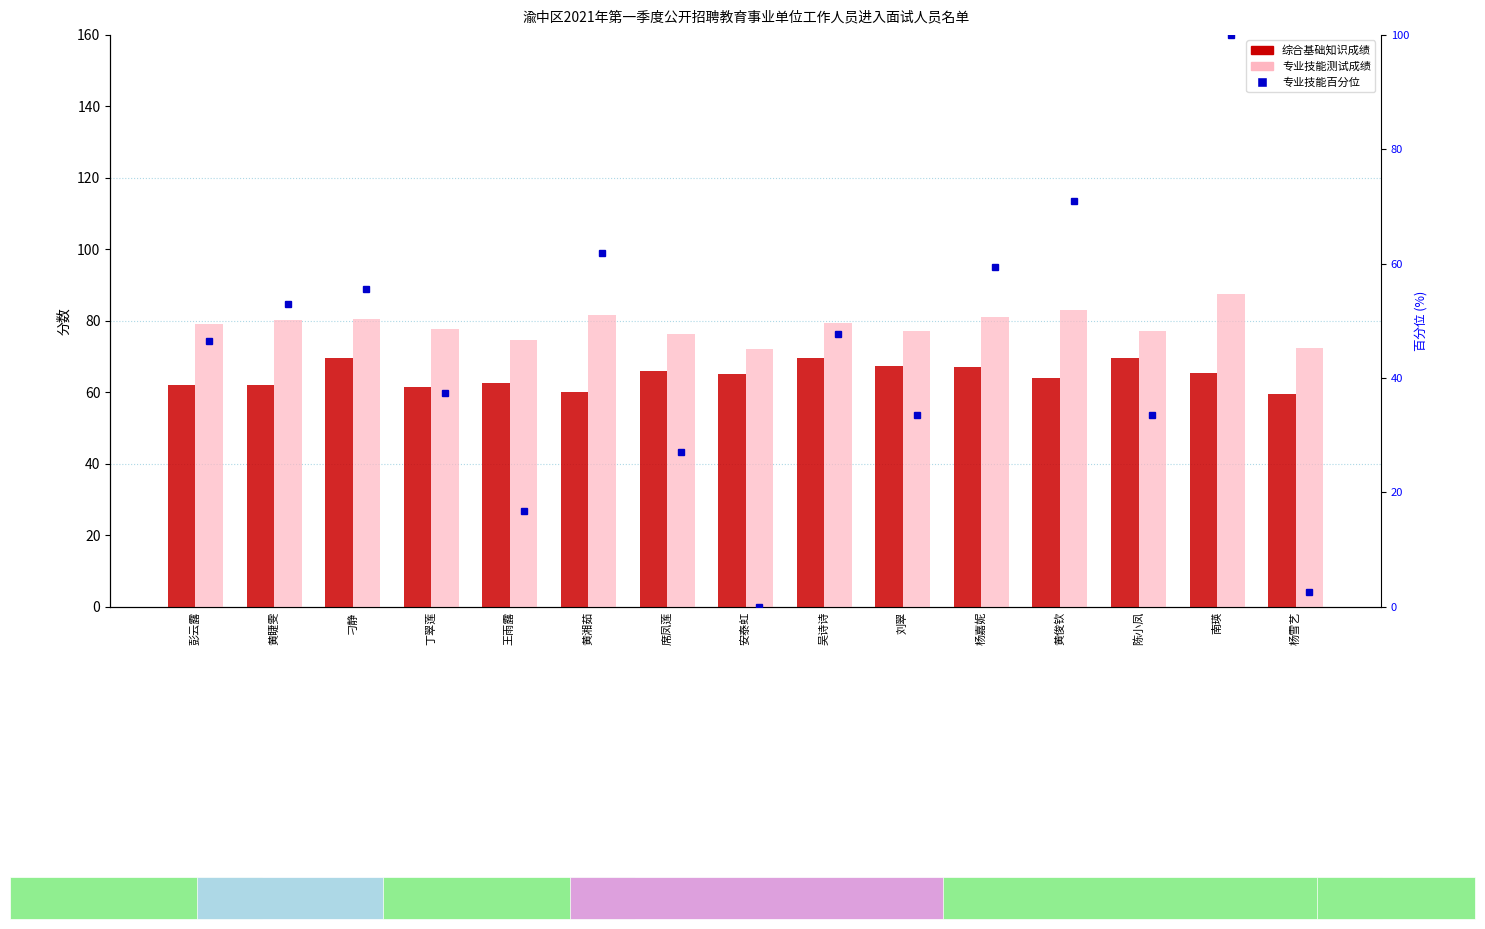

At which category does the chart reach its minimum across all series?

安泰虹